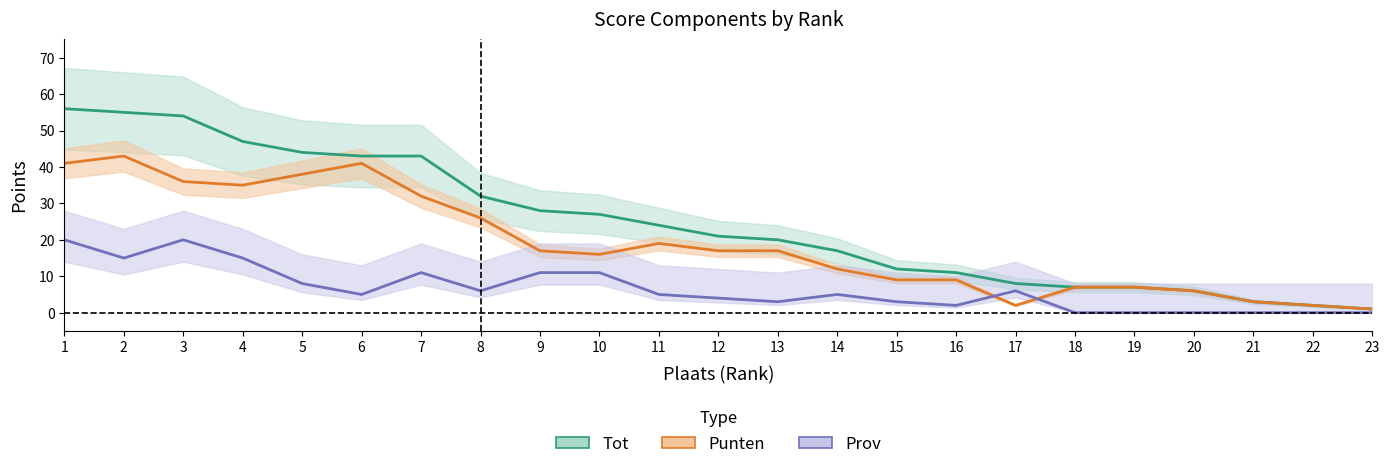

How many data points in Punten are above 17?

9